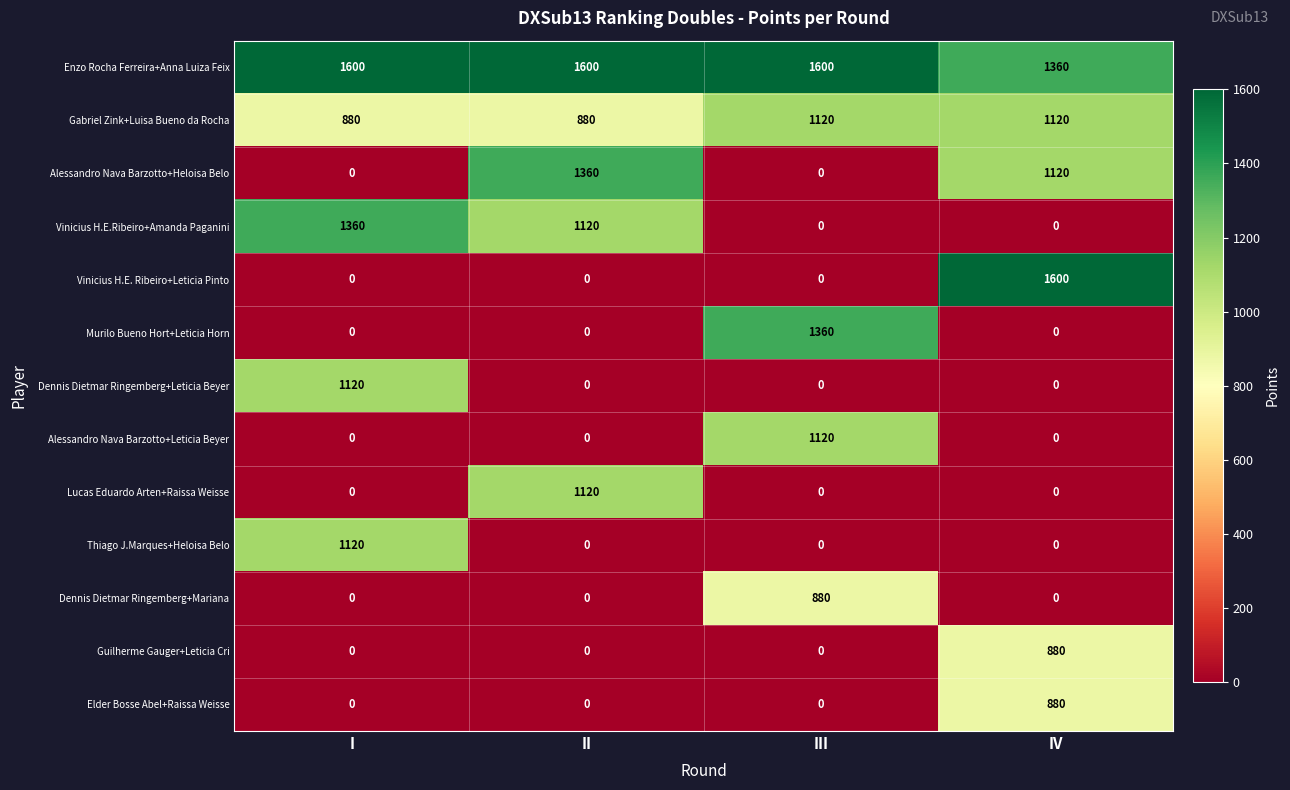

Between III and IV, which series saw the biggest shift?

Vinicius H.E. Ribeiro+Leticia Pinto